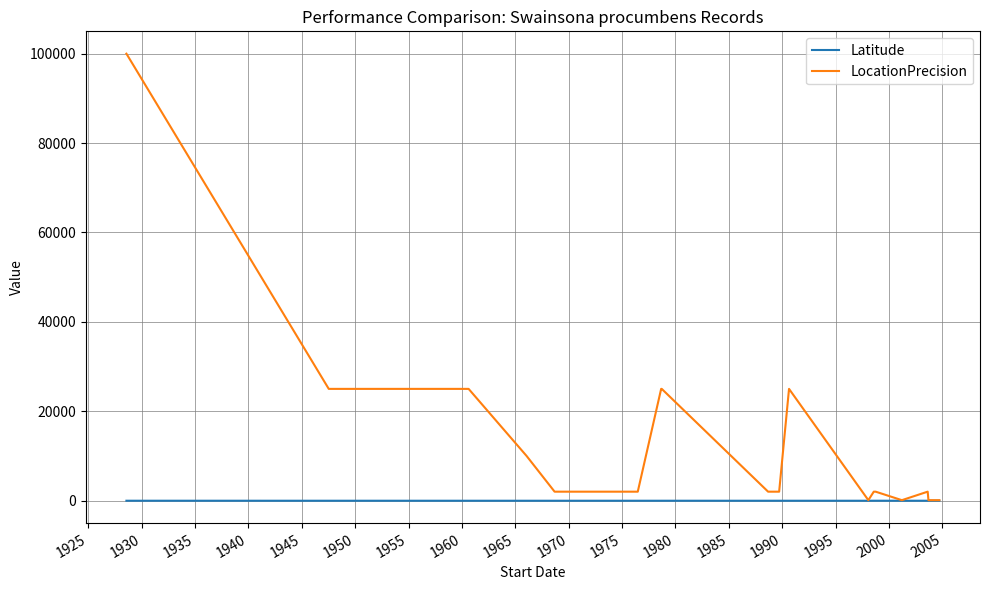

Which series has the widest spread of values?

LocationPrecision